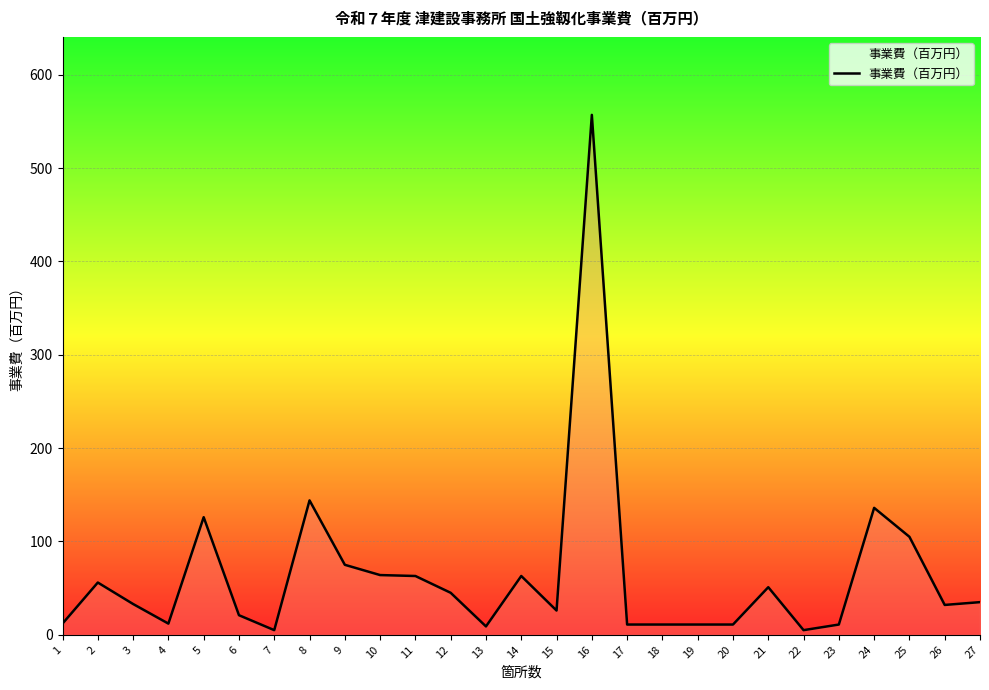

The chart shows a value of 105 at 25. True or false?

True